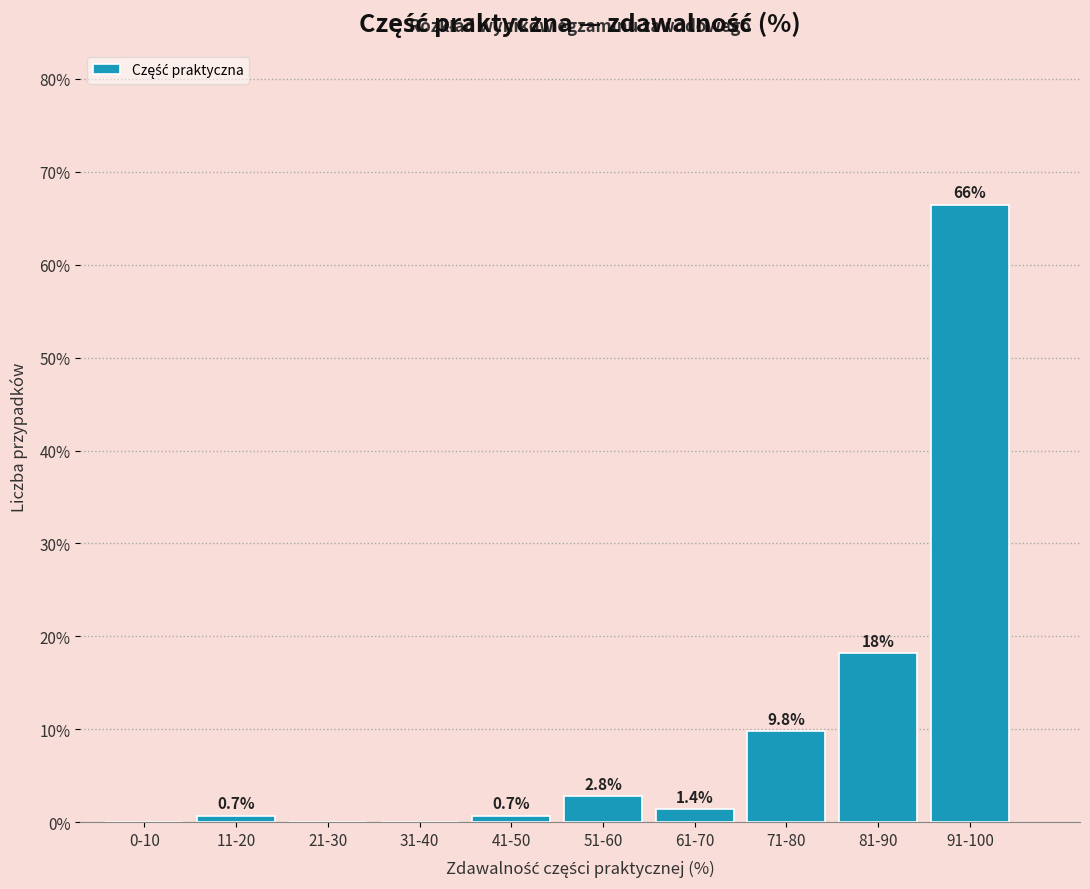

Reading left to right, extract all data points from this chart.

0-10=0.0	11-20=0.7	21-30=0.0	31-40=0.0	41-50=0.7	51-60=2.8	61-70=1.4	71-80=9.8	81-90=18.2	91-100=66.4